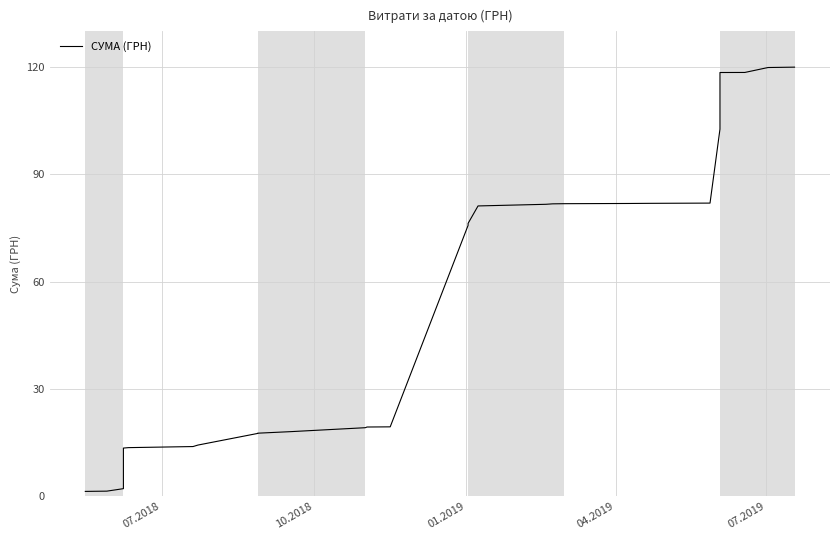

What is the value of the 1st point from the left?

1.4